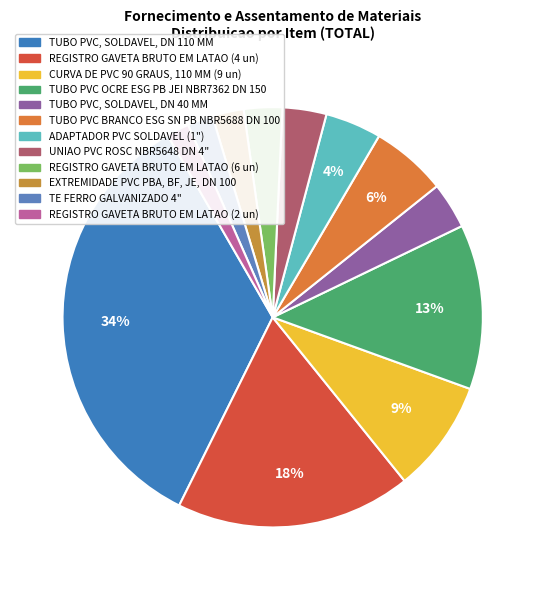

How many segments does this pie chart have?

12